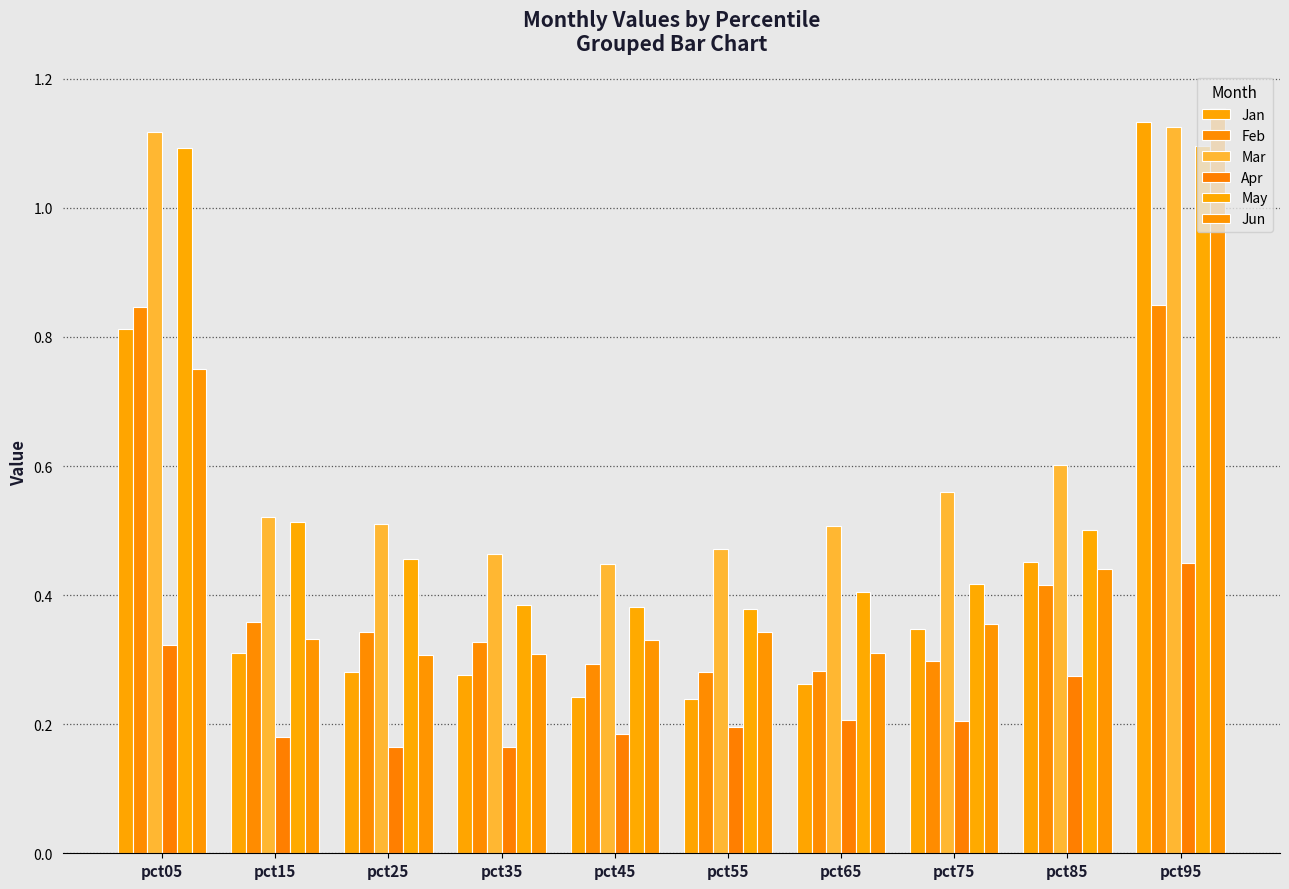

Reading right to left, list all the values displayed in this chart.

Jan: pct95=1.1	pct85=0.5	pct75=0.3	pct65=0.3	pct55=0.2	pct45=0.2	pct35=0.3	pct25=0.3	pct15=0.3	pct05=0.8
Feb: pct95=0.8	pct85=0.4	pct75=0.3	pct65=0.3	pct55=0.3	pct45=0.3	pct35=0.3	pct25=0.3	pct15=0.4	pct05=0.8
Mar: pct95=1.1	pct85=0.6	pct75=0.6	pct65=0.5	pct55=0.5	pct45=0.4	pct35=0.5	pct25=0.5	pct15=0.5	pct05=1.1
Apr: pct95=0.5	pct85=0.3	pct75=0.2	pct65=0.2	pct55=0.2	pct45=0.2	pct35=0.2	pct25=0.2	pct15=0.2	pct05=0.3
May: pct95=1.1	pct85=0.5	pct75=0.4	pct65=0.4	pct55=0.4	pct45=0.4	pct35=0.4	pct25=0.5	pct15=0.5	pct05=1.1
Jun: pct95=1.2	pct85=0.4	pct75=0.4	pct65=0.3	pct55=0.3	pct45=0.3	pct35=0.3	pct25=0.3	pct15=0.3	pct05=0.8